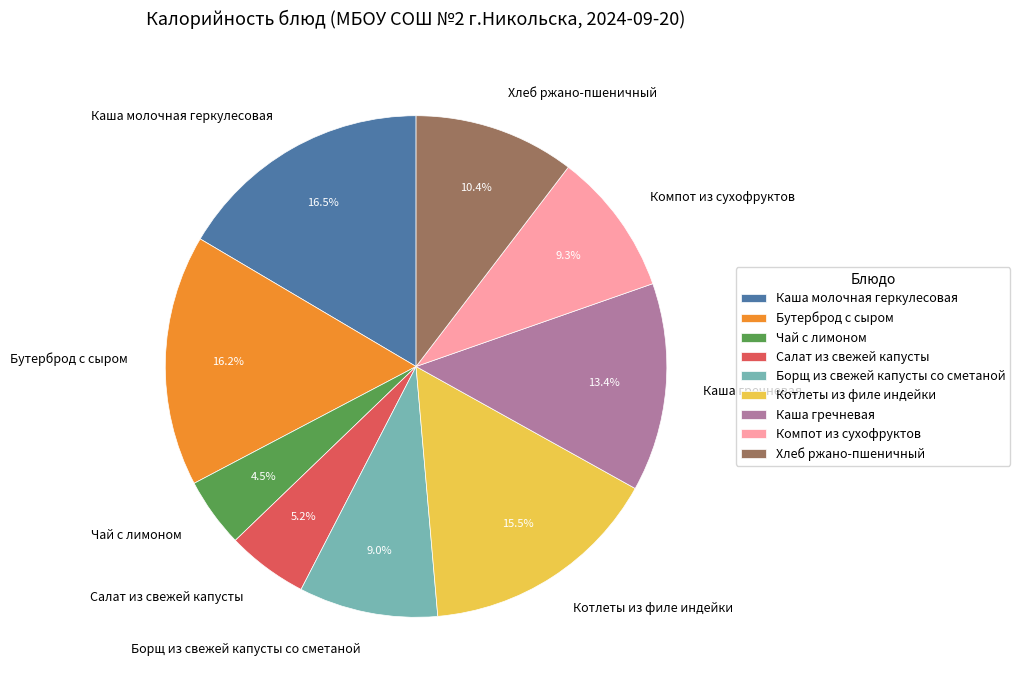

To the nearest percent, what is the difference between the Борщ из свежей капусты со сметаной and Каша гречневая slice percentages?

4%